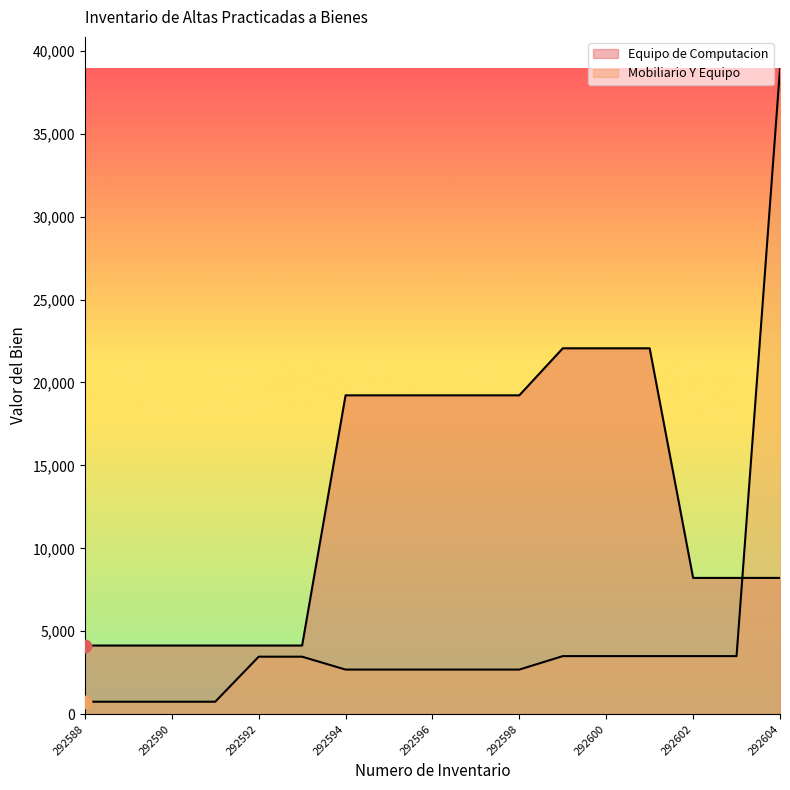

What are all the series names shown in the legend?

Equipo de Computacion, Mobiliario Y Equipo